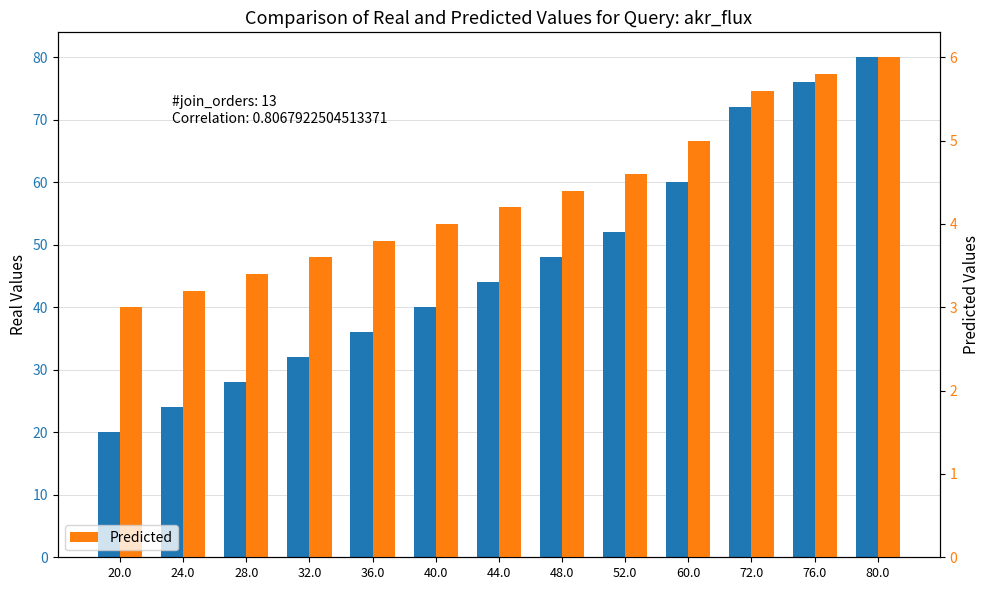

Reading left to right, transcribe all the data shown in this chart.

freq: 20.0	24.0	28.0	32.0	36.0	40.0	44.0	48.0	52.0	60.0	72.0	76.0	80.0
Predicted: 3.0	3.2	3.4	3.6	3.8	4.0	4.2	4.4	4.6	5.0	5.6	5.8	6.0